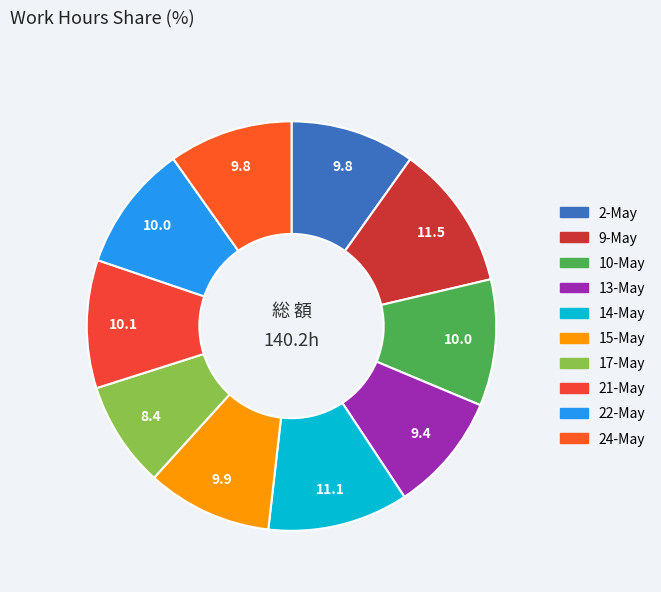

Combined, do 14-May and 10-May account for over 50%?

No